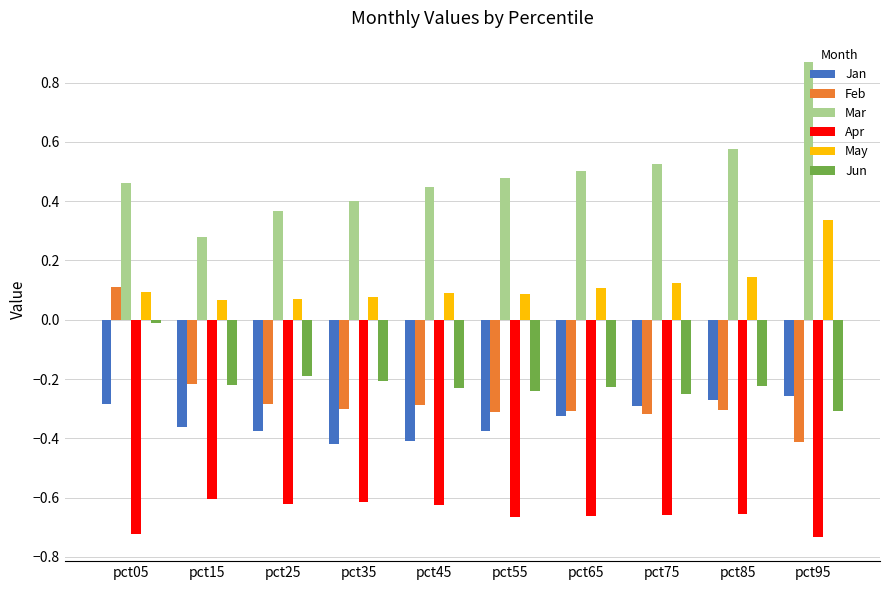

What are all the series names shown in the legend?

Jan, Feb, Mar, Apr, May, Jun